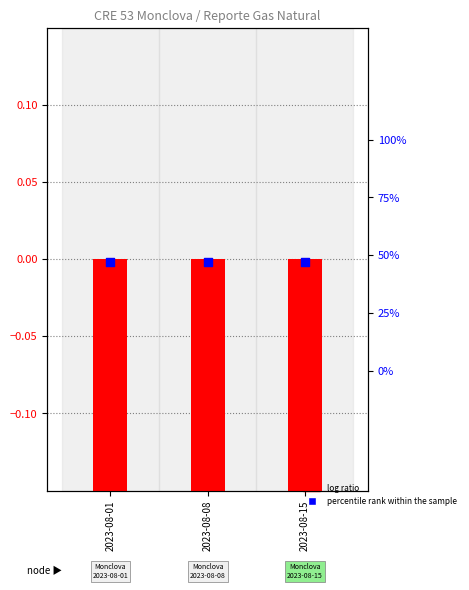

Which series has the largest Y range (max minus min)?

log ratio